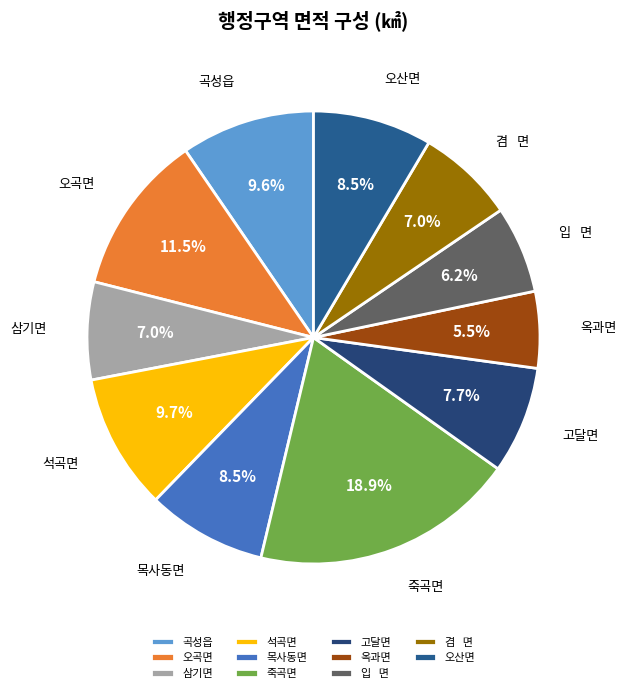

Which category has the biggest portion of the pie?

죽곡면